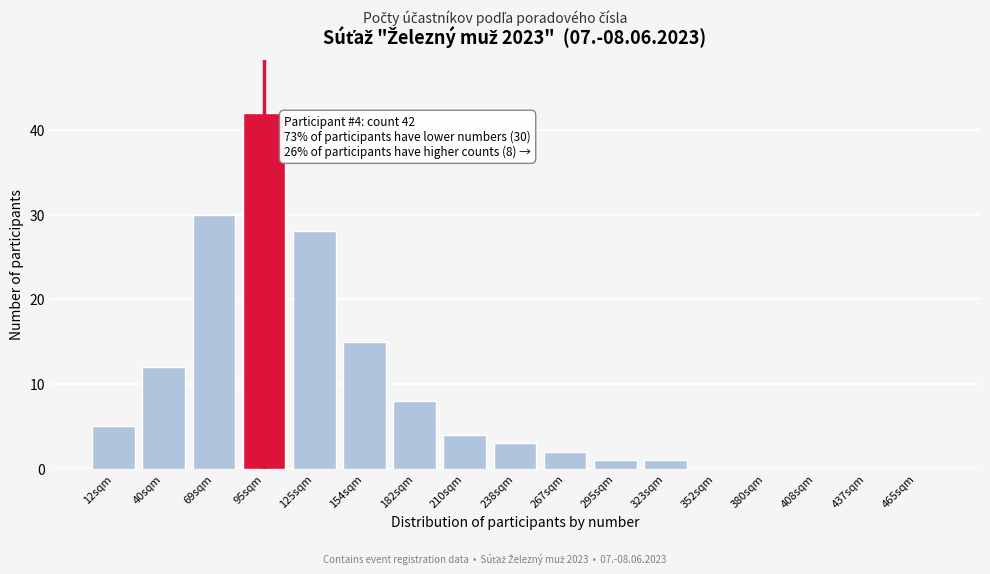

Reading left to right, extract all data points from this chart.

12sqm=5	40sqm=12	69sqm=30	95sqm=42	125sqm=28	154sqm=15	182sqm=8	210sqm=4	238sqm=3	267sqm=2	295sqm=1	323sqm=1	352sqm=0	380sqm=0	408sqm=0	437sqm=0	465sqm=0